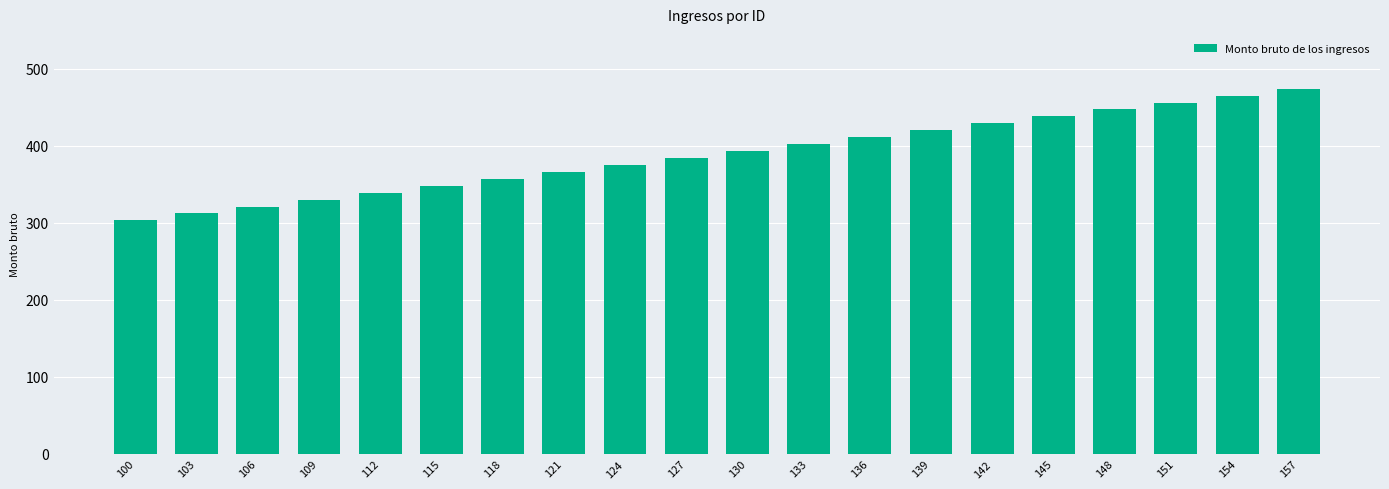

Reading left to right, what are all the values shown in this chart?

303	312	321	330	339	348	357	366	375	384	393	402	411	420	429	438	447	456	465	474